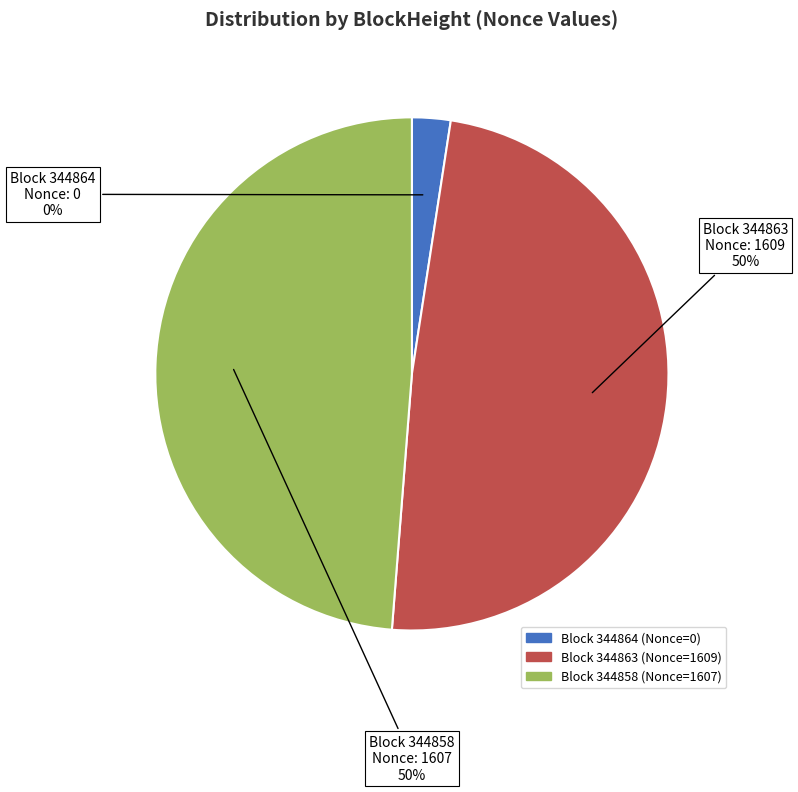

Is it true that 344863 is 61% of the pie?

False